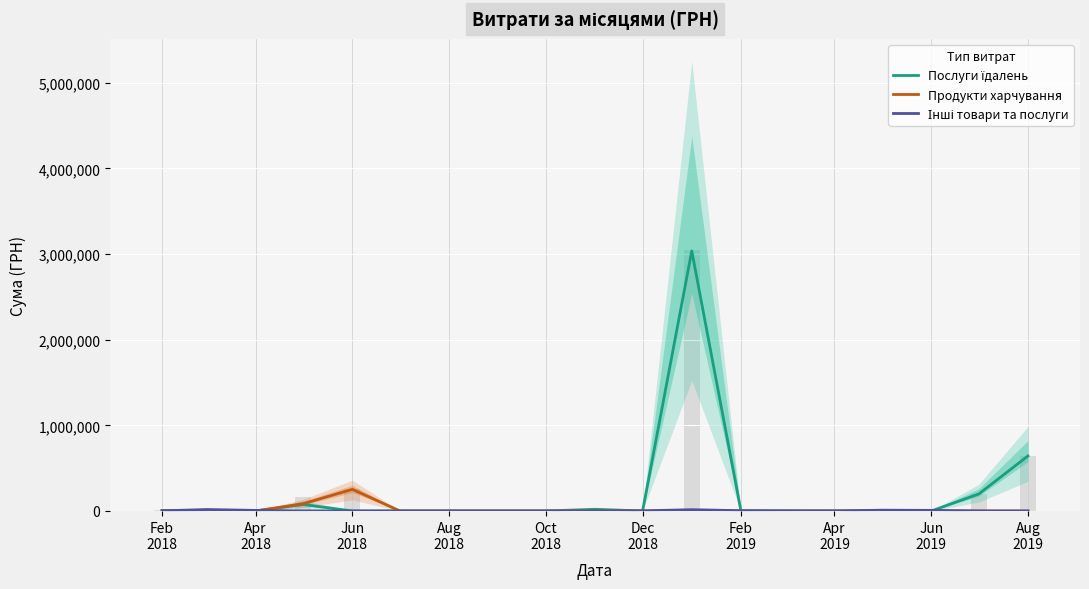

How many values in Послуги їдалень are above zero?

6